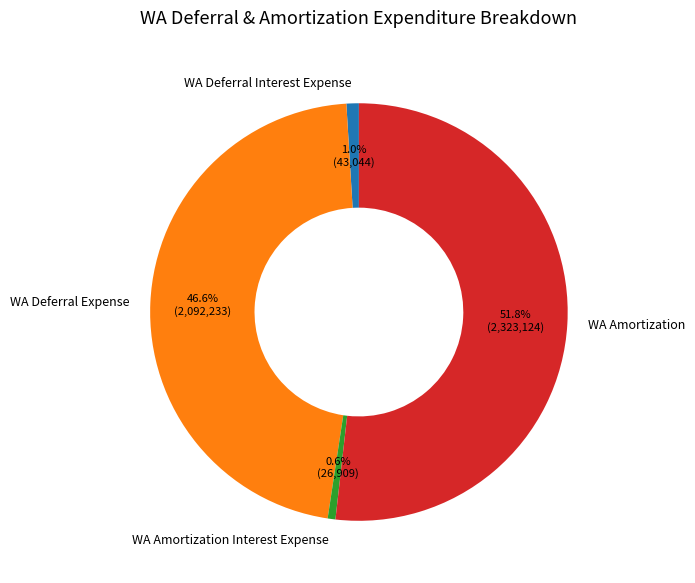

What is the ratio of the value at WA Amortization to the value at WA Deferral Expense?

1.1